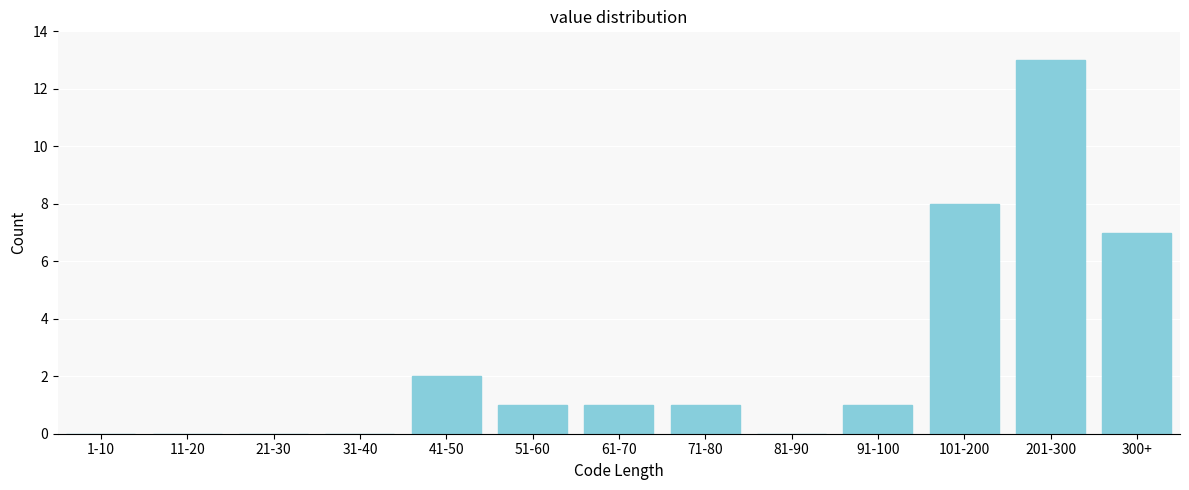

Reading left to right, transcribe all the data shown in this chart.

1-10=0	11-20=0	21-30=0	31-40=0	41-50=2	51-60=1	61-70=1	71-80=1	81-90=0	91-100=1	101-200=8	201-300=13	300+=7